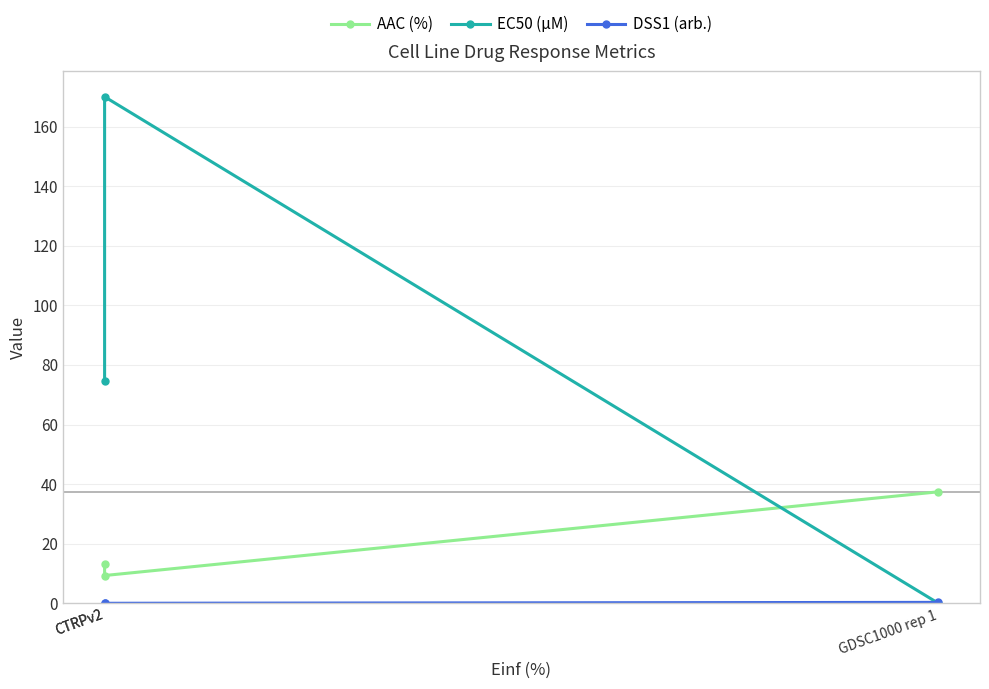

What is the sum of all AAC (%) values?

59.8